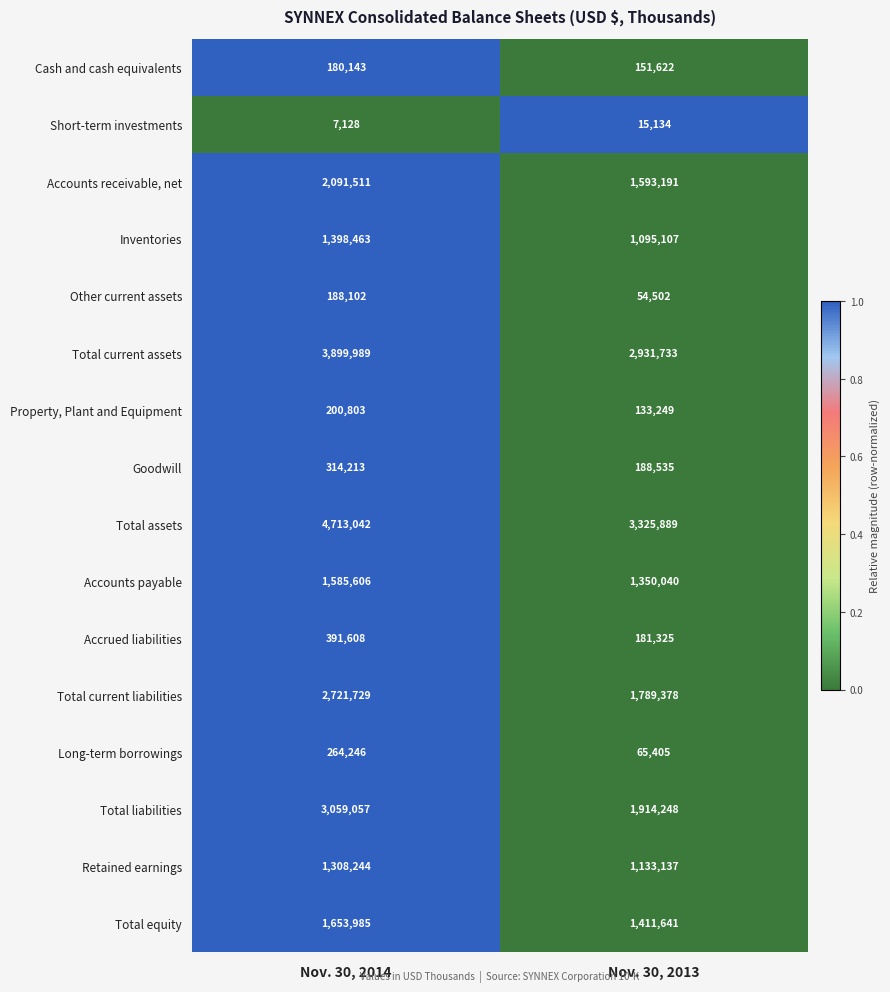

True or false: Accrued liabilities has a value of 391608 at Nov. 30, 2014.

True